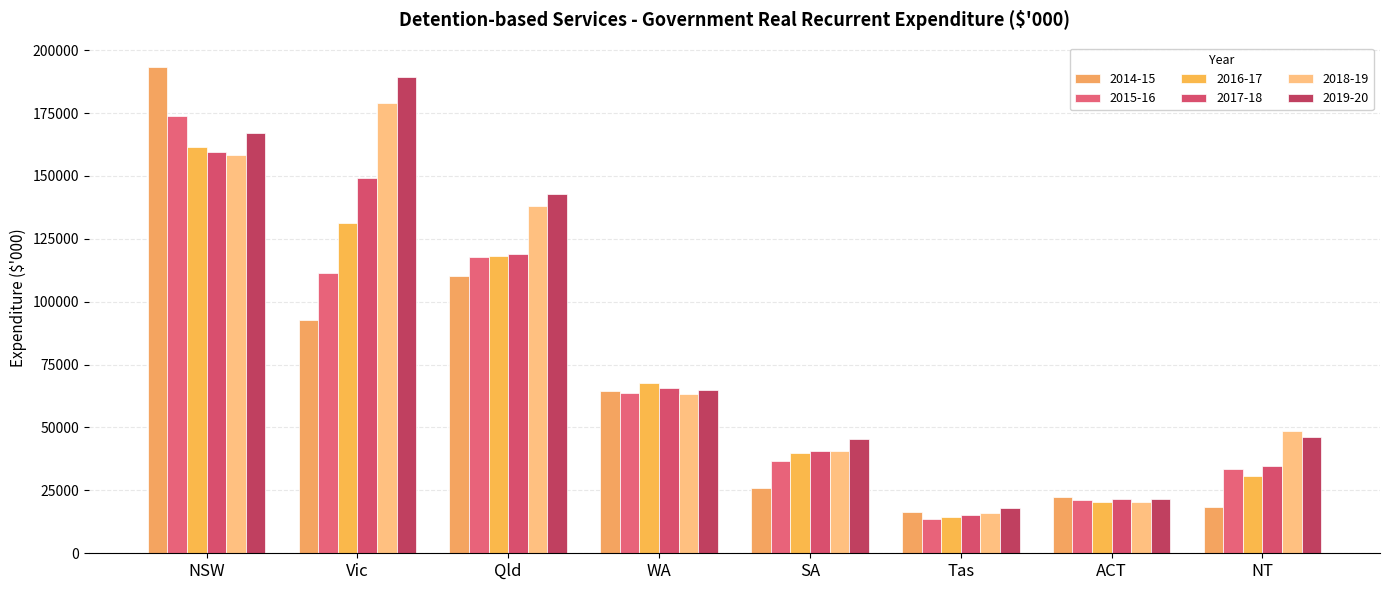

What is the spread (max minus min) of values at Qld?

32554